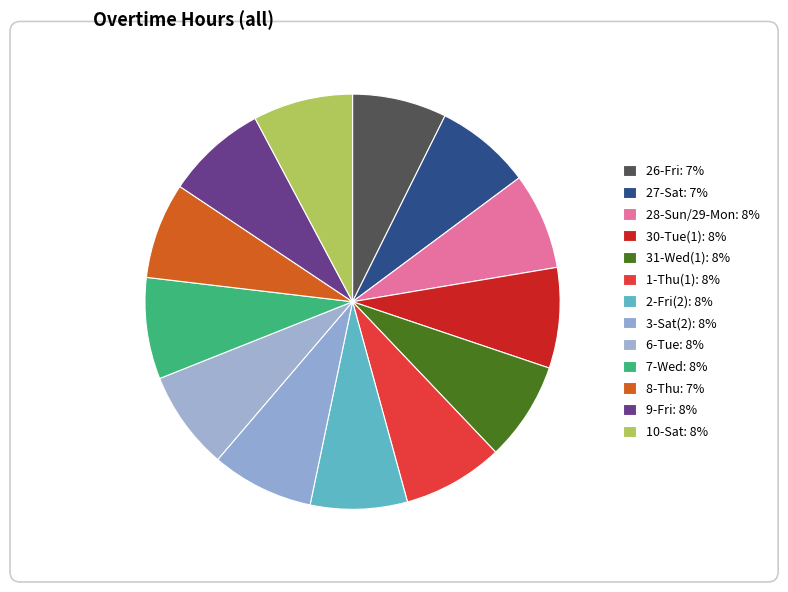

Rank the categories by value from lowest to highest.

26-Fri, 27-Sat, 8-Thu, 28-Sun/29-Mon, 2-Fri(2), 31-Wed(1), 6-Tue, 10-Sat, 30-Tue(1), 1-Thu(1), 9-Fri, 7-Wed, 3-Sat(2)